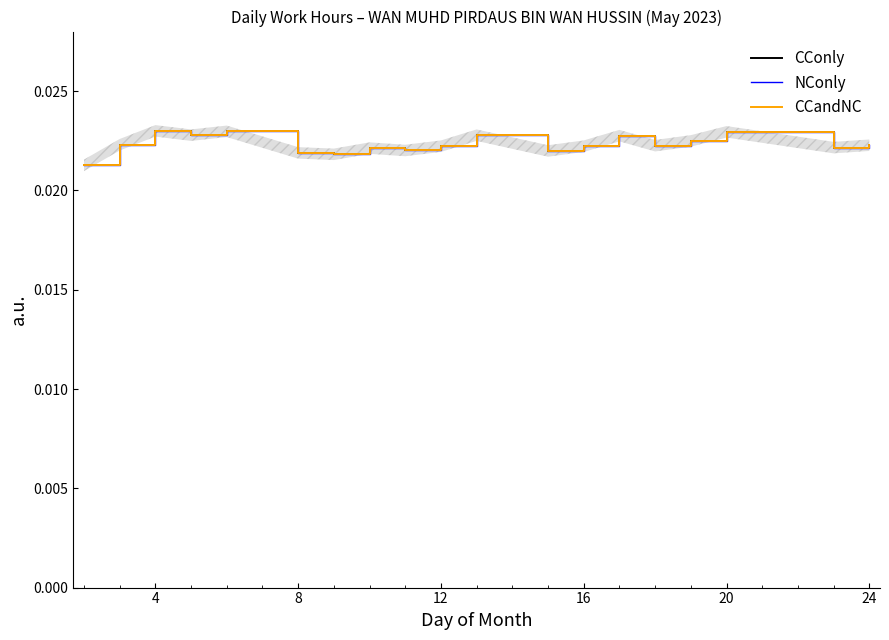

Rank the series by their maximum value, from lowest to highest.

CConly, NConly, CCandNC